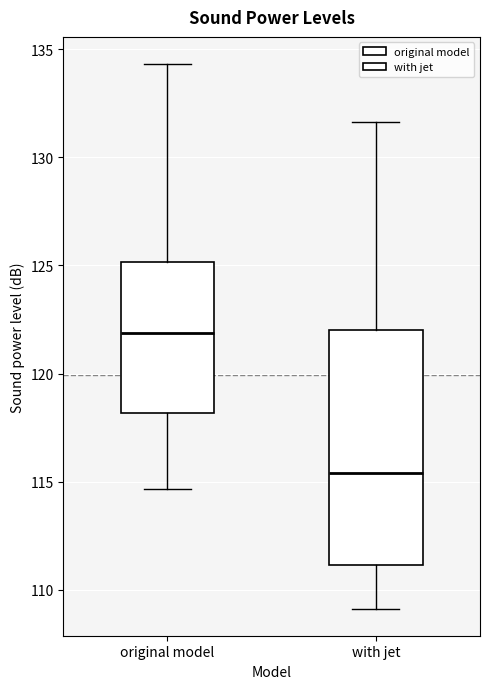

Reading left to right, transcribe this box plot: for each box, give where its median line is, the range the box spans, and where its two whiskers end, as read against the y-axis. The values are not printed on the chart, so give them approximately, as read against the axis.

original model: median 122.0, box 118.0 to 125.0, whiskers 114.5 to 134.5
with jet: median 115.5, box 111.0 to 122.0, whiskers 109.0 to 131.5